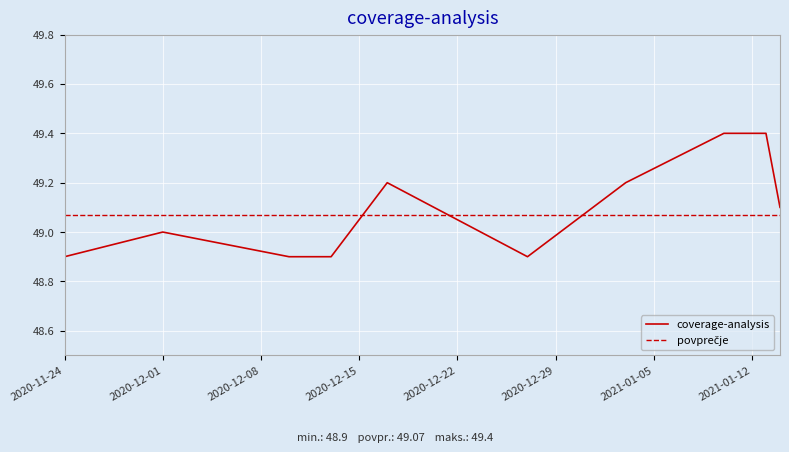

What is the lowest value of the coverage-analysis series?

48.9